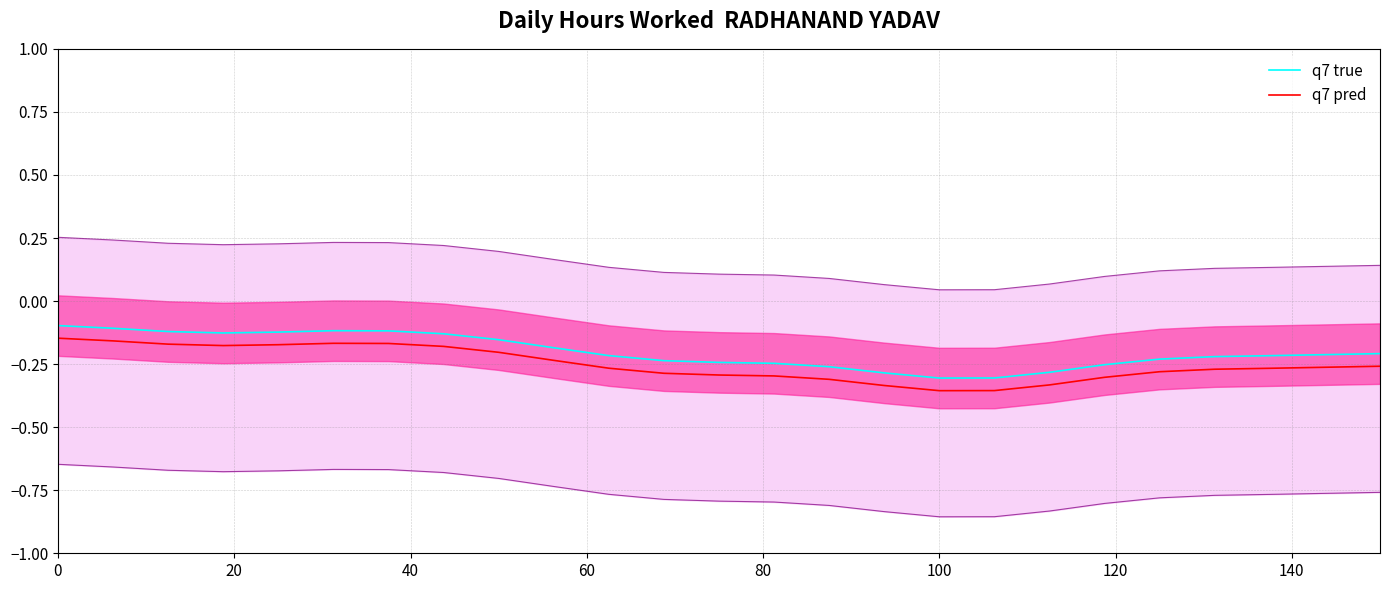

How many data points does each series have?

25